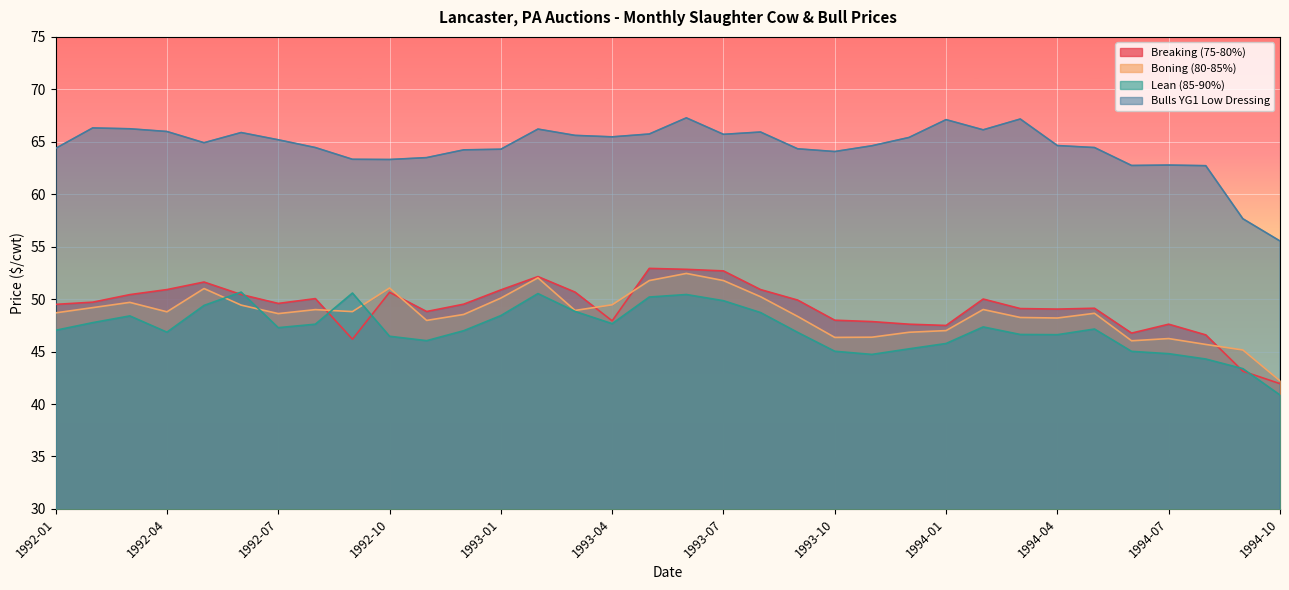

At how many categories does at least one series exceed 57?

33